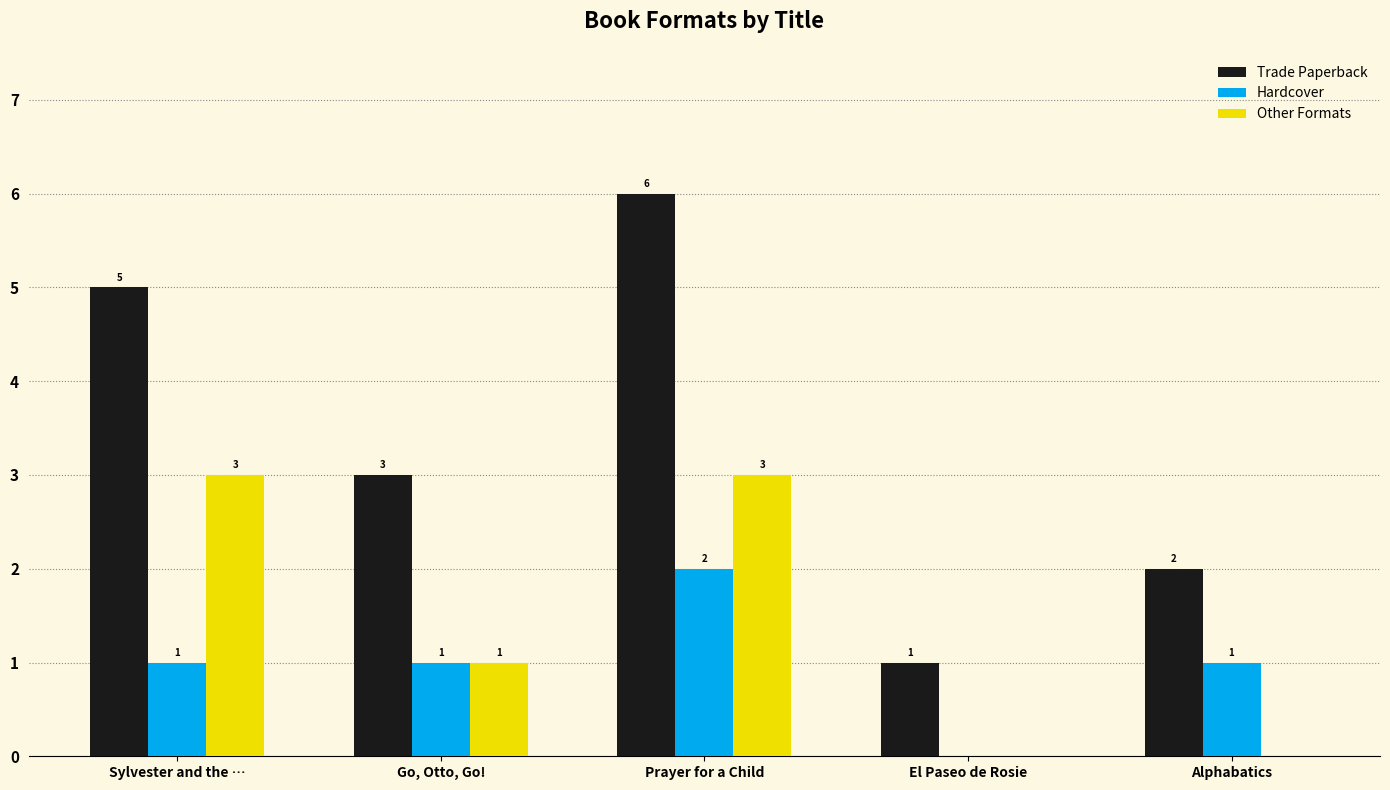

Is the value of Hardcover at Go, Otto, Go! greater than the value of Other Formats at Prayer for a Child?

No